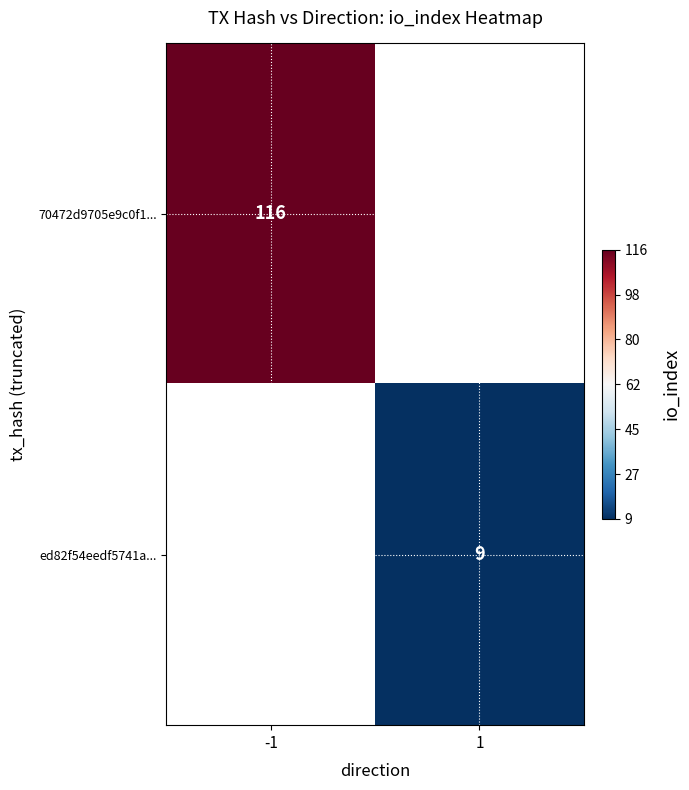

Is it true that ed82f54eedf5741a... equals 14 at 1?

False